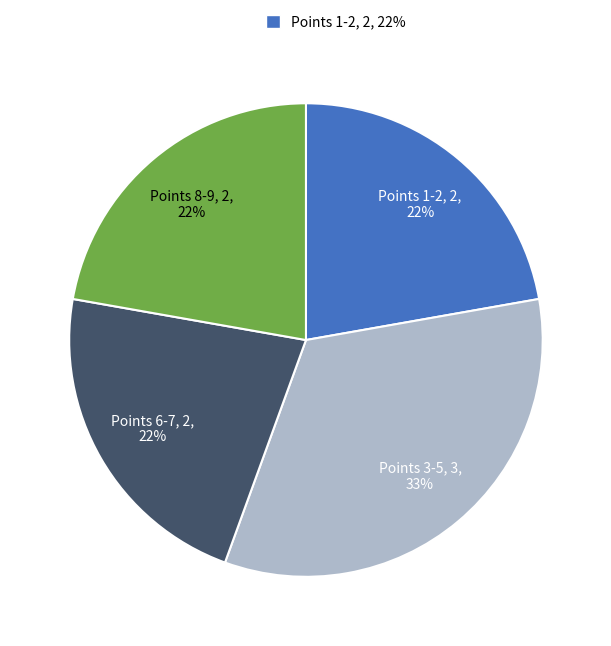

To the nearest percent, what is the average slice percentage?

25%